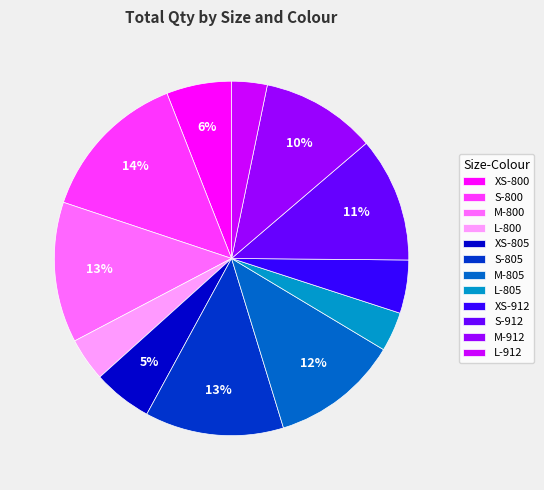

Does any single category account for the majority?

No